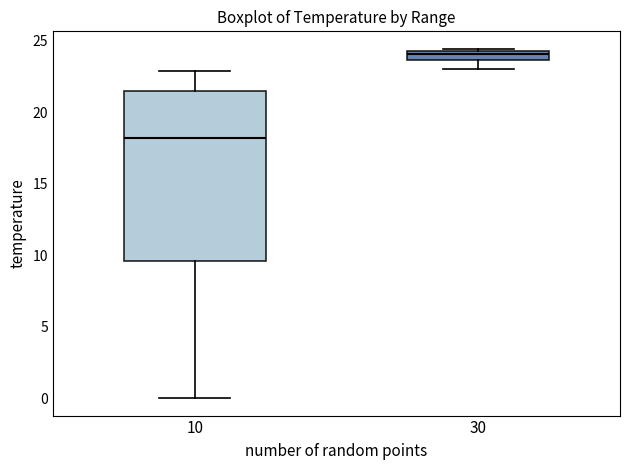

Where is the lower edge of the box at x = 10 on the y-axis? The values are not printed on the chart, so give them approximately, as read against the axis.

9.5